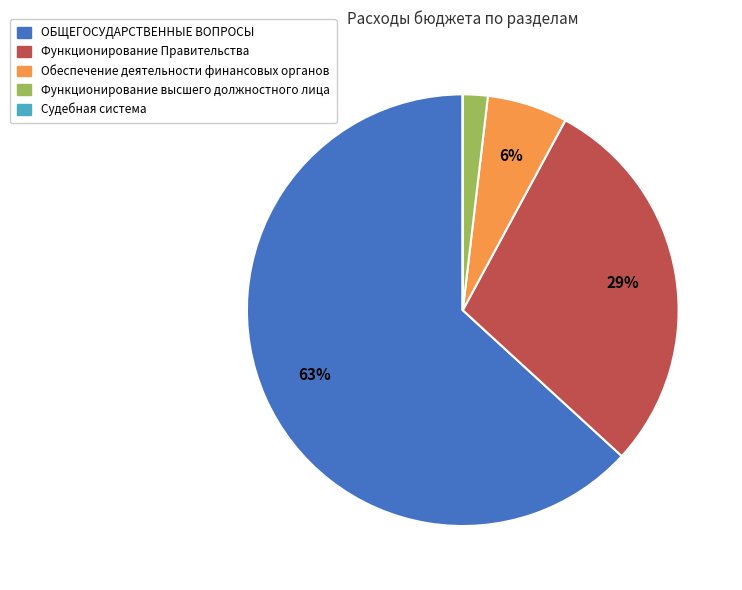

Does any single category account for the majority?

Yes